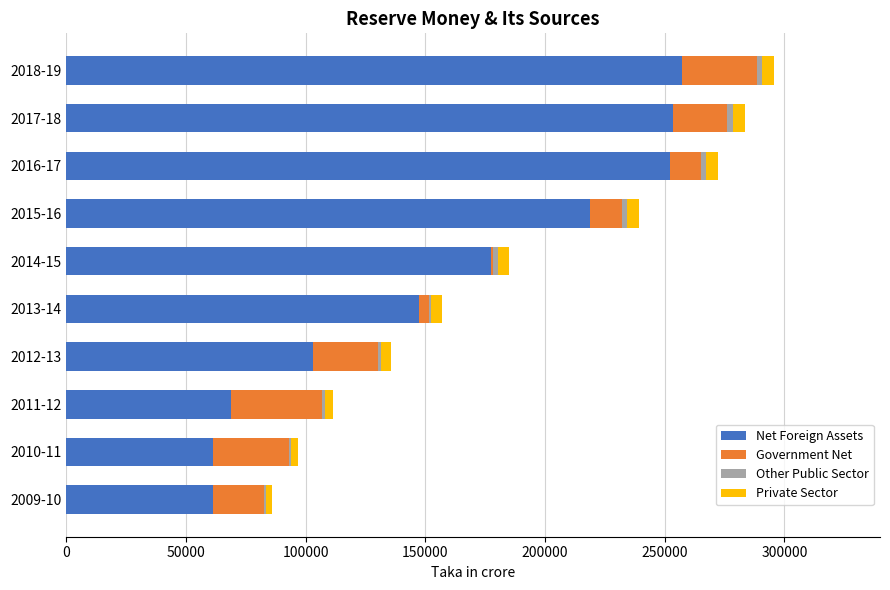

How many data points does each series have?

10